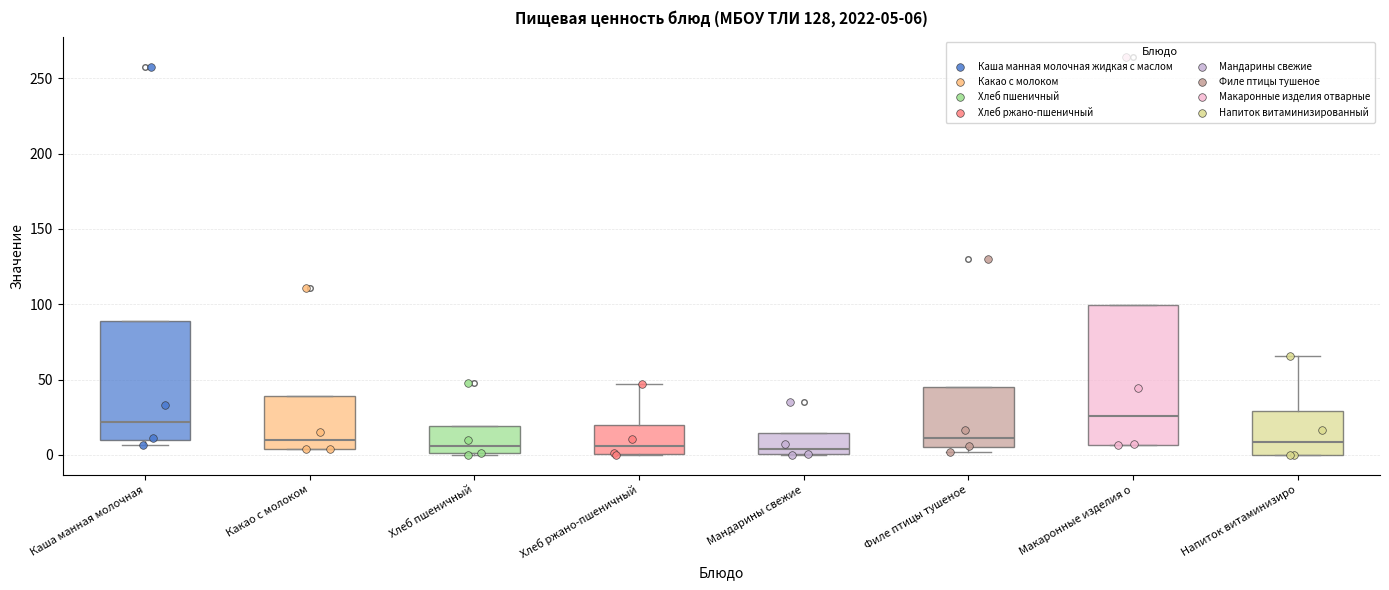

Which box is the tallest, from its lower edge to its upper edge?

Макаронные изделия о